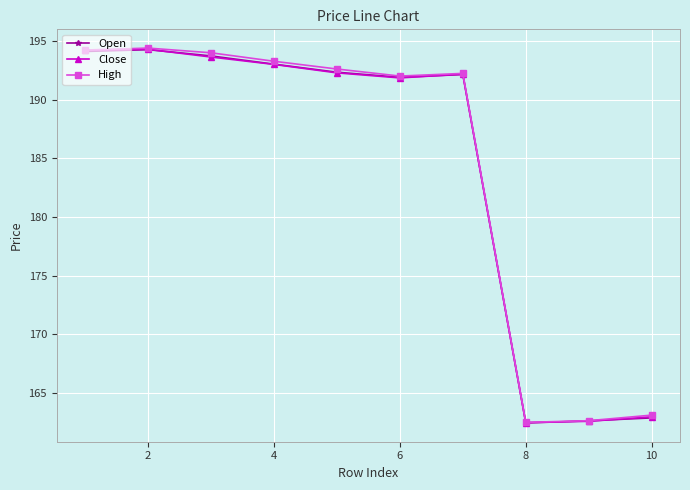

Which series has the widest spread of values?

High